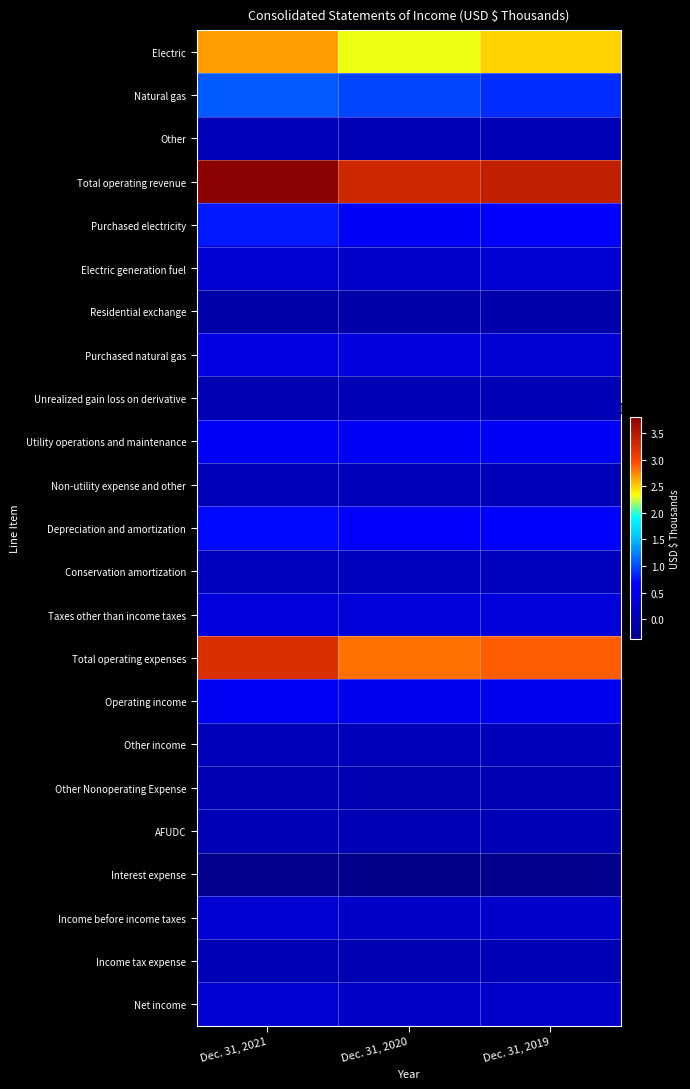

Which series has the widest spread of values?

Total operating revenue